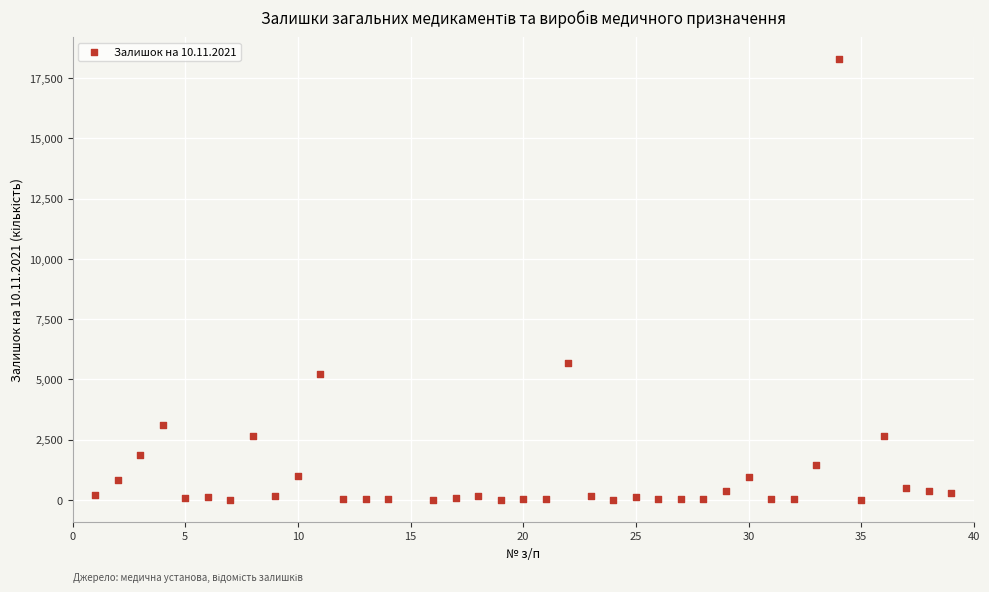

What Y value in the scatter plot is closest to 9151?

5694